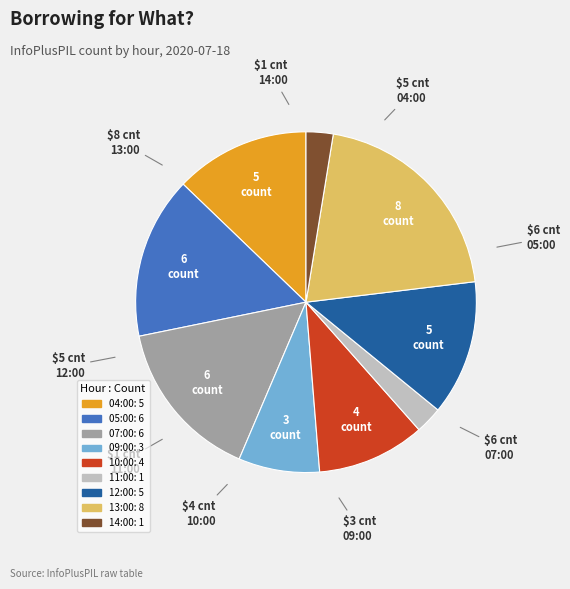

What is the ratio of the value at 07:00 to the value at 09:00?

2.0